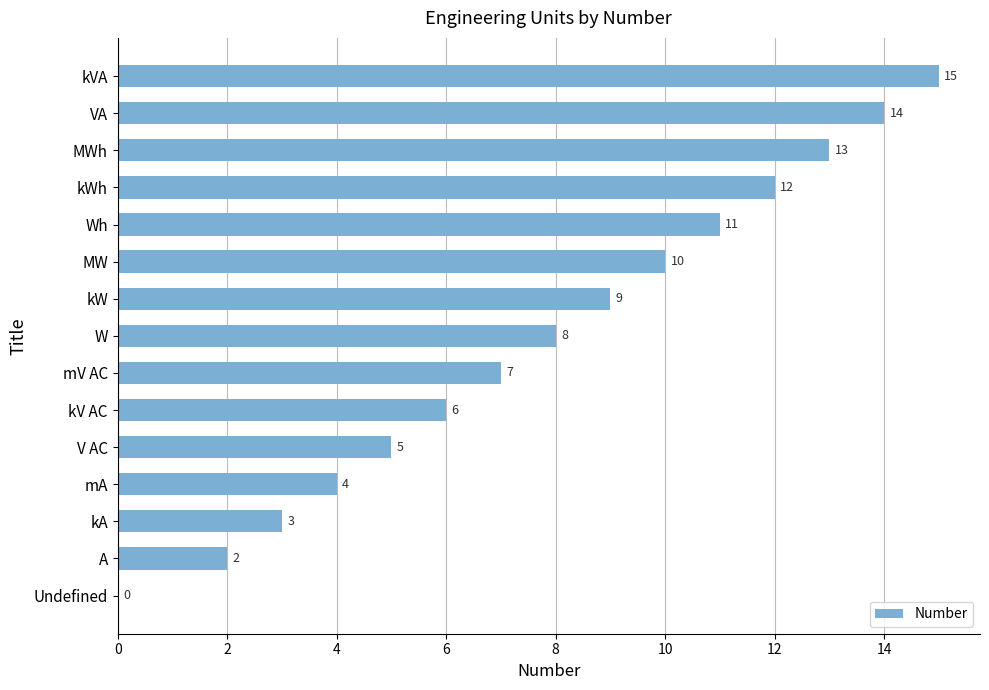

Which category has the highest value across all series?

kVA